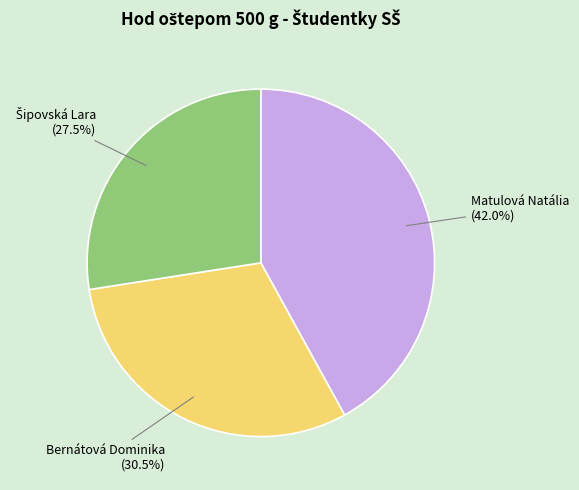

Is there any slice that represents more than half of the pie?

No